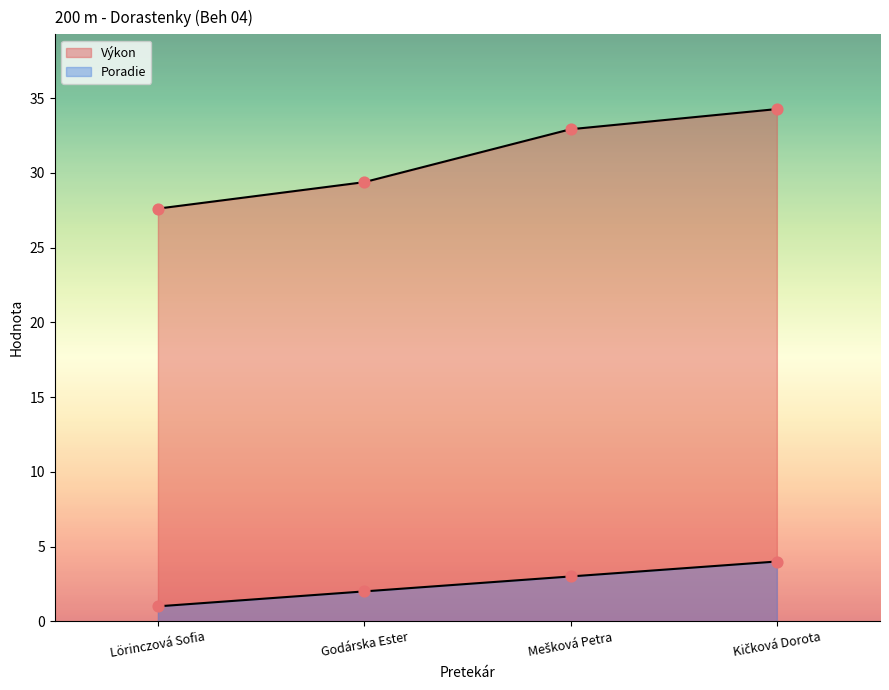

Which series contains the lowest Y value?

Poradie